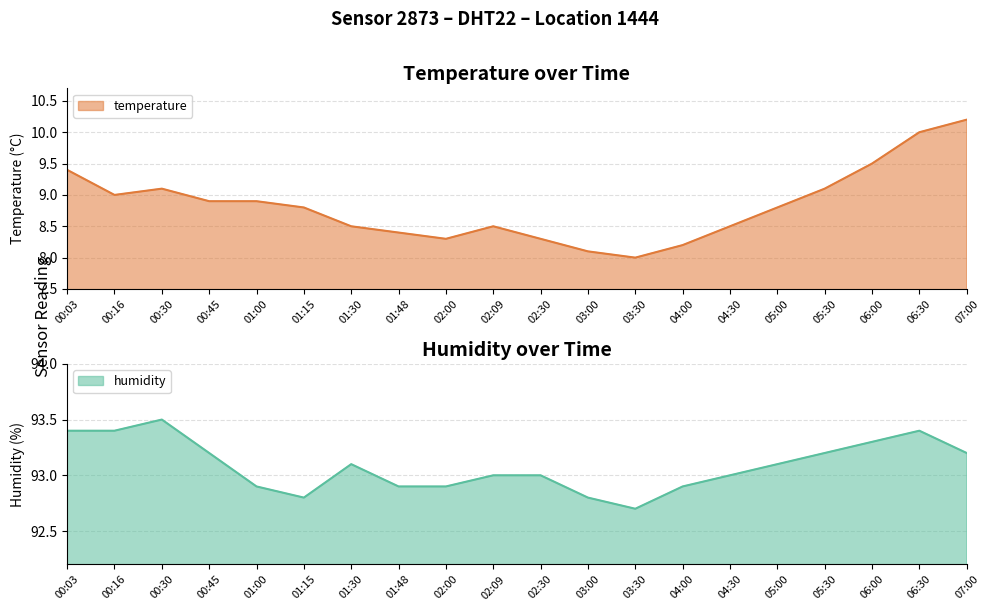

What is the total value across all series at 03:30?

100.7